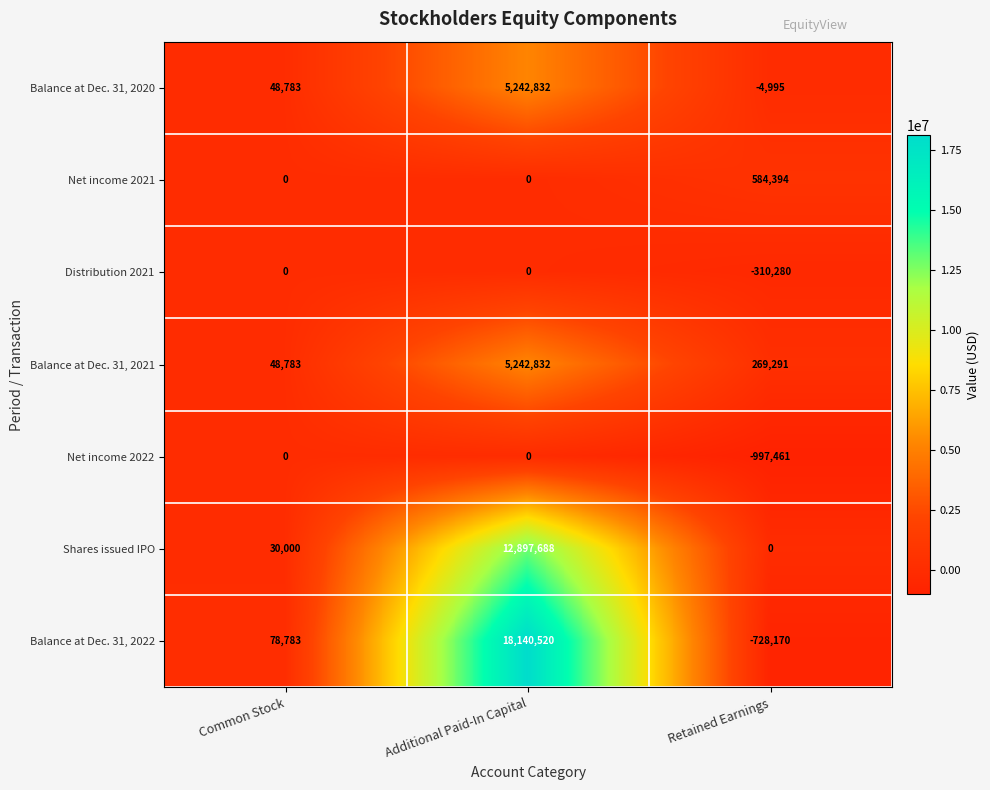

Is the value of Net income 2022 at Additional Paid-In Capital greater than the value of Balance at Dec. 31, 2021 at Additional Paid-In Capital?

No